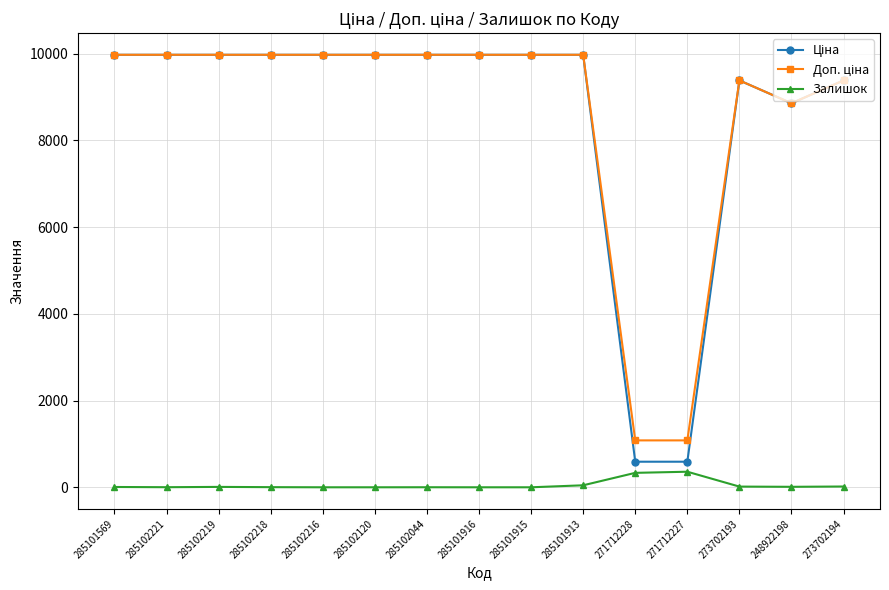

Is this an area chart (filled region under the line)?

No